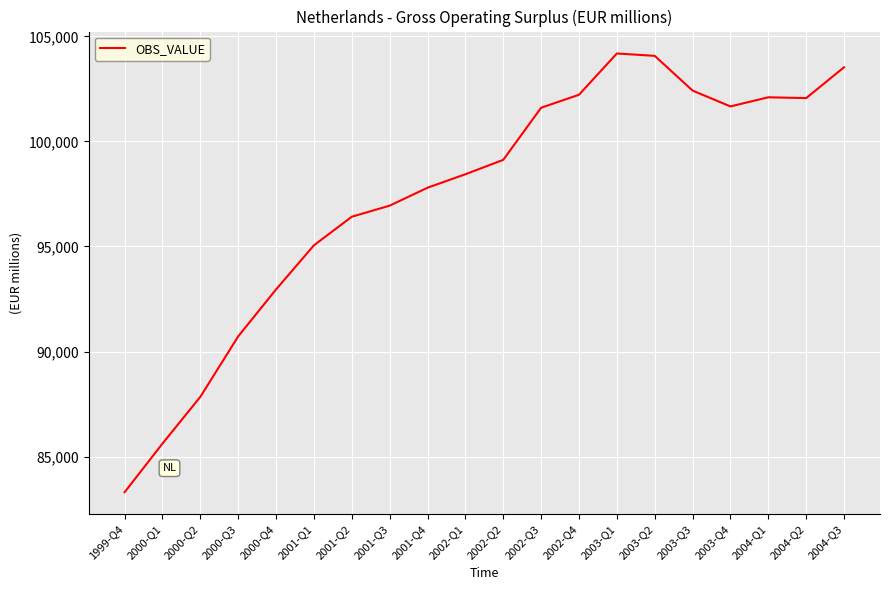

Approximately how many times larger is the value at 2000-Q3 compared to 2001-Q4?

0.9